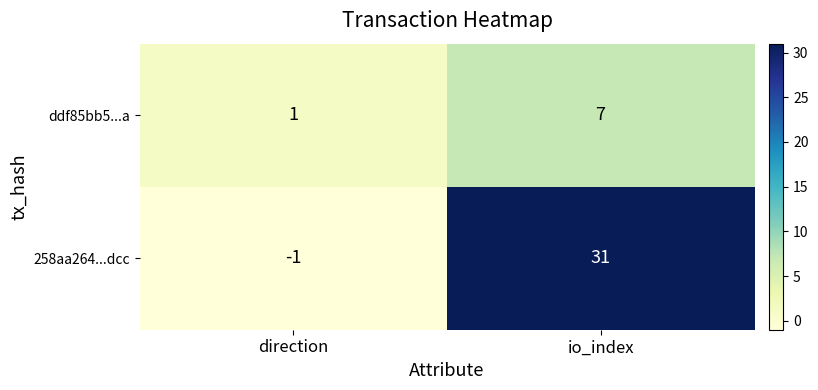

At how many categories does at least one series exceed 20?

1